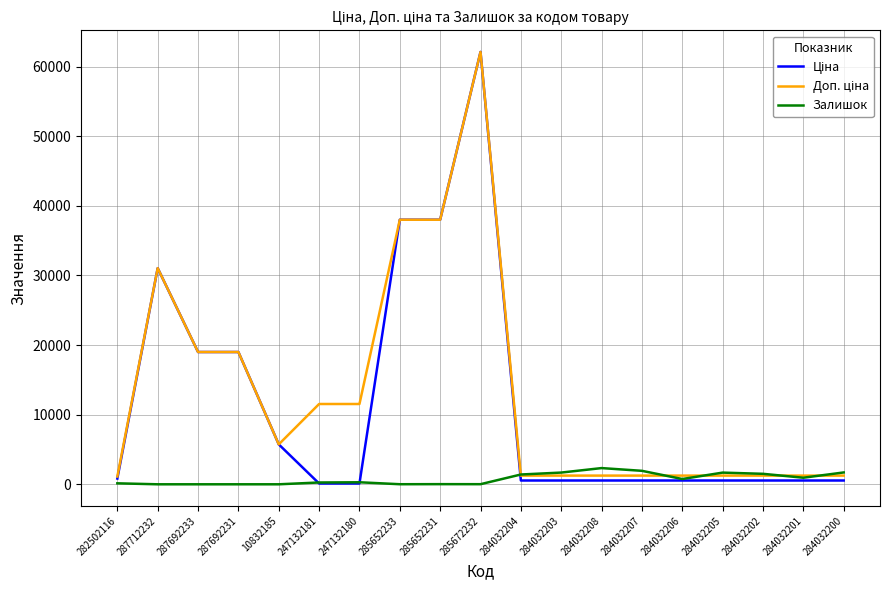

Is it true that Залишок equals 260.0 at 247132181?

True